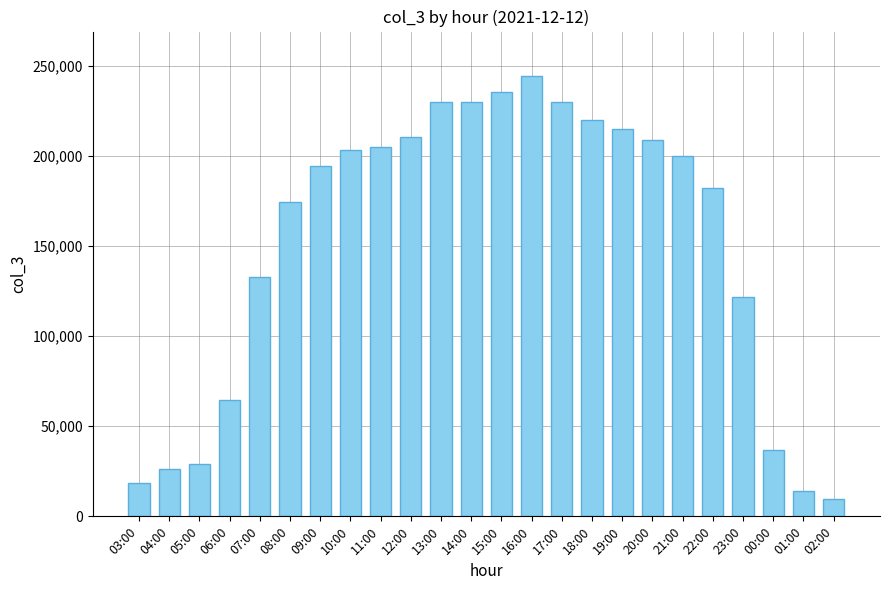

What is the value of the 17th bar from the left?

214785